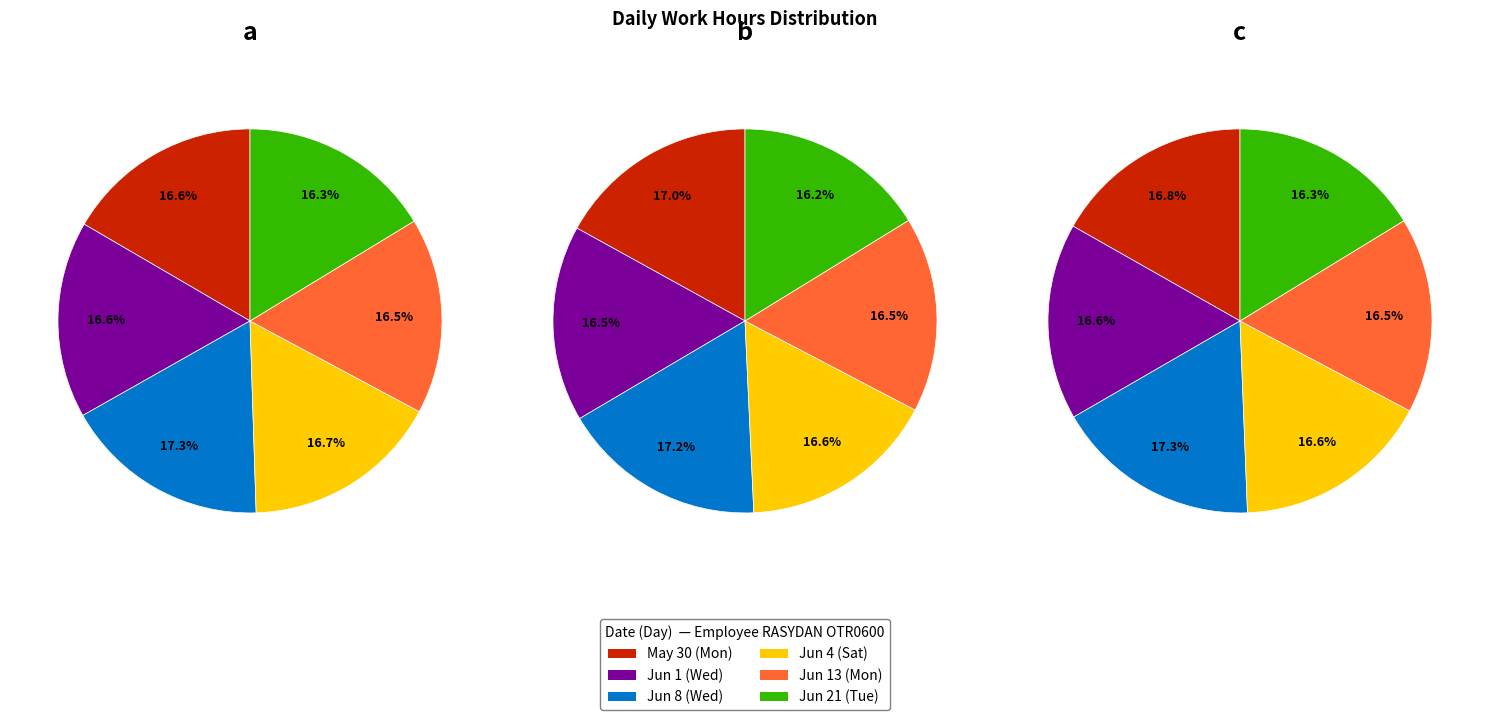

Is the sum of May 30 and Jun 8 greater than half?

No